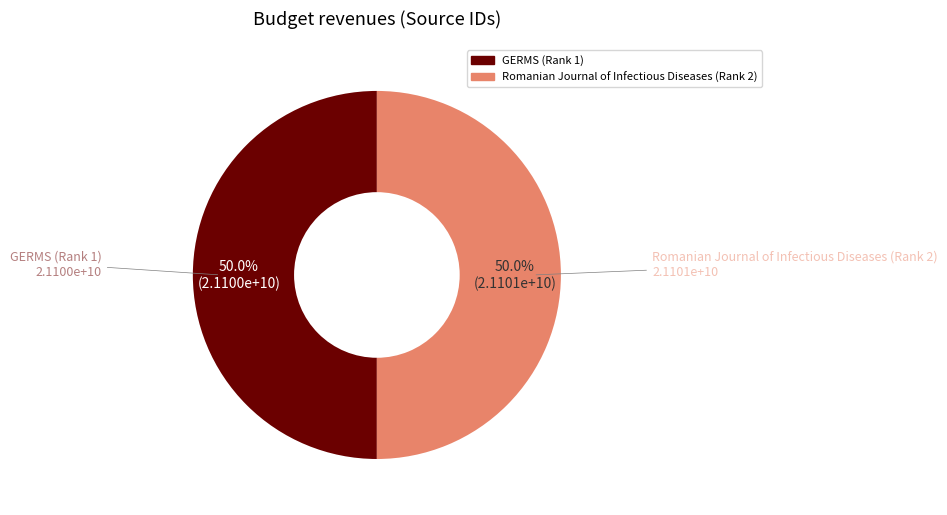

Is it true that GERMS (Rank 1) is 50% of the pie?

True